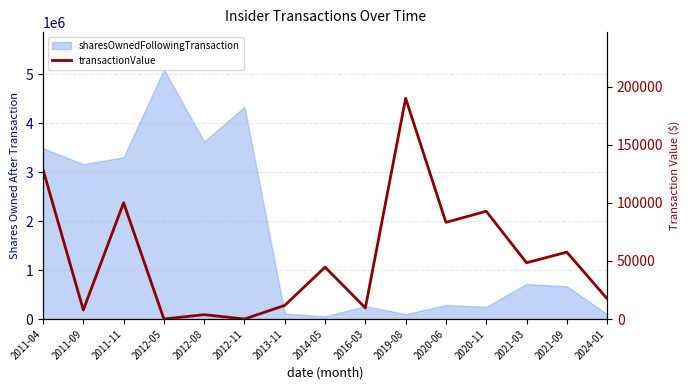

How many interior local valleys (lower than both neighbors) does the data have?

6